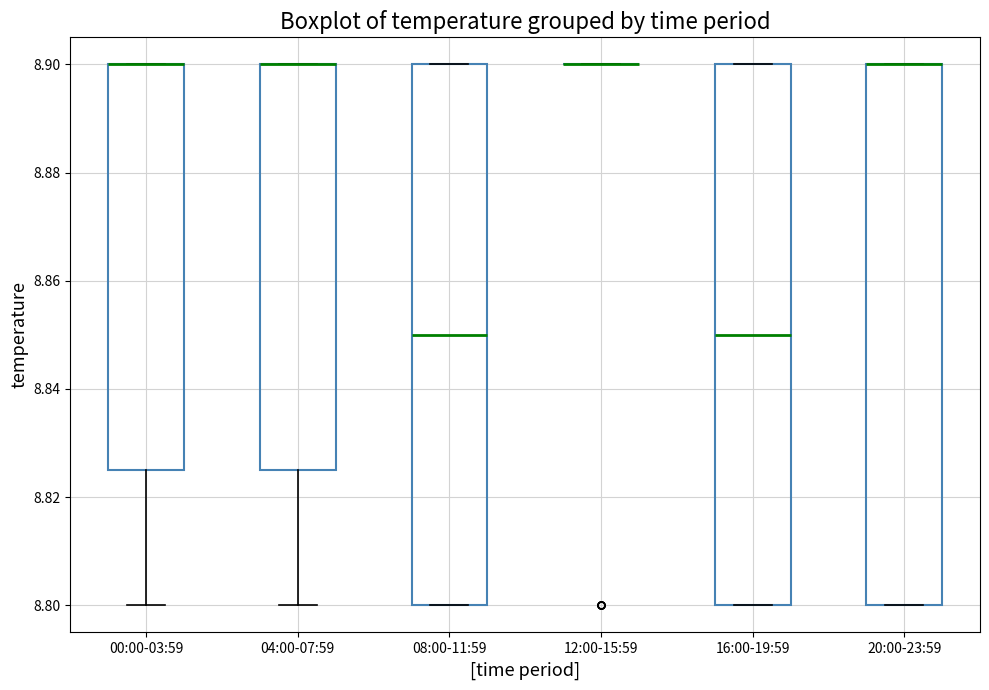

Reading left to right, read every box against the y-axis: the position of its median line, the range the box covers, and the ends of its whiskers. The values are not printed on the chart, so give them approximately, as read against the axis.

00:00-03:59: median 8.900 (drawn on the box's upper edge), box 8.826 to 8.900, whiskers 8.800 to 8.900
04:00-07:59: median 8.900 (drawn on the box's upper edge), box 8.826 to 8.900, whiskers 8.800 to 8.900
08:00-11:59: median 8.850, box 8.800 to 8.900, whiskers 8.800 to 8.900
12:00-15:59: box collapsed to a line at 8.900, whiskers 8.900 to 8.900
16:00-19:59: median 8.850, box 8.800 to 8.900, whiskers 8.800 to 8.900
20:00-23:59: median 8.900 (drawn on the box's upper edge), box 8.800 to 8.900, whiskers 8.800 to 8.900